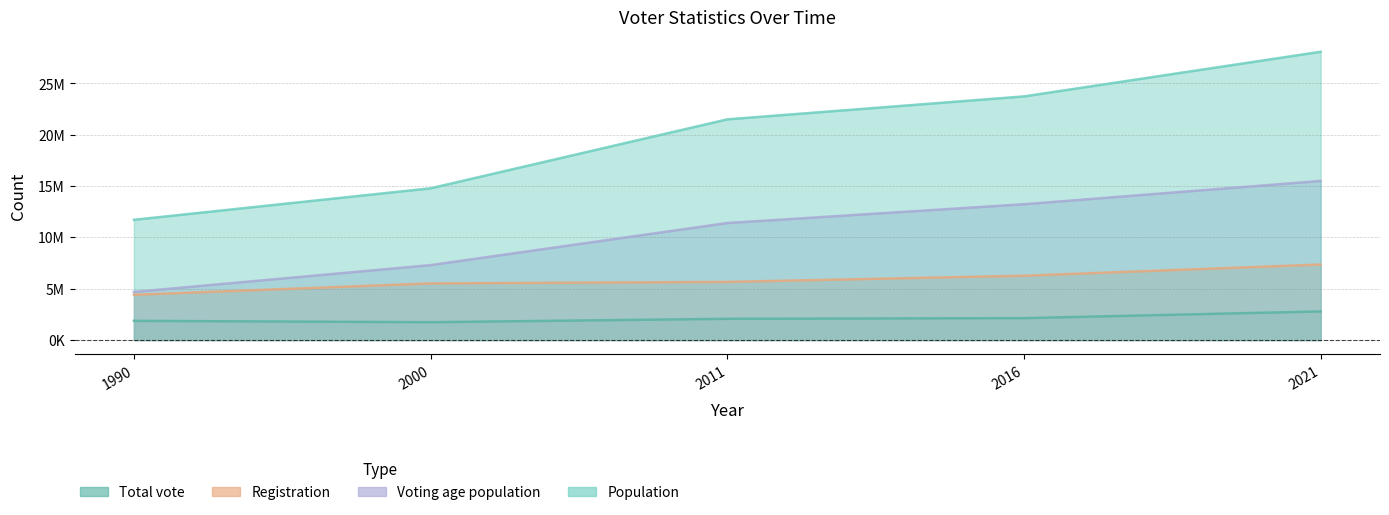

Is the value of Voting age population at 2011 greater than the value of Total vote at 2011?

Yes